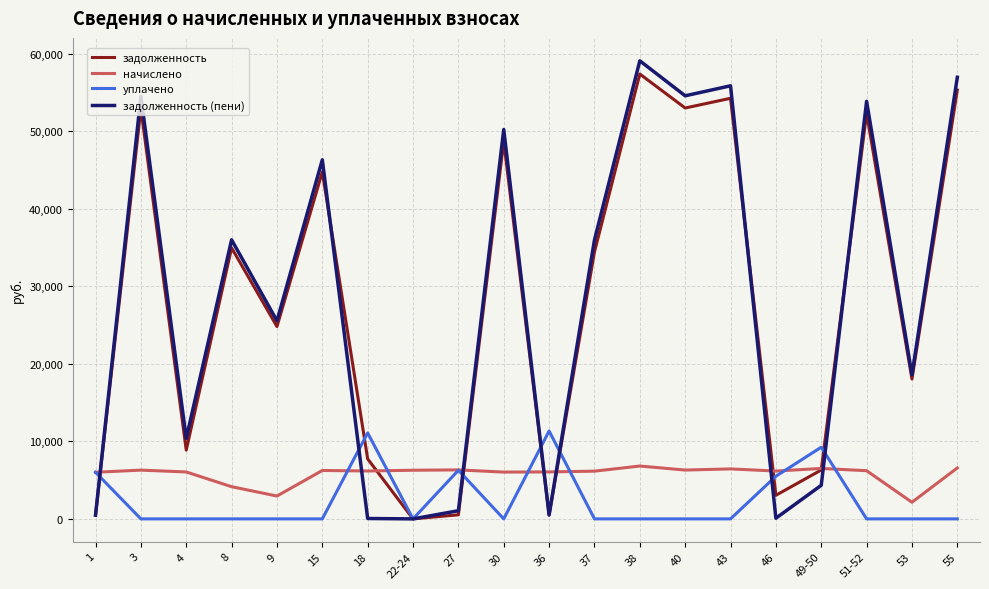

Is the value of начислено at 8 greater than the value of задолженность (пени) at 37?

No